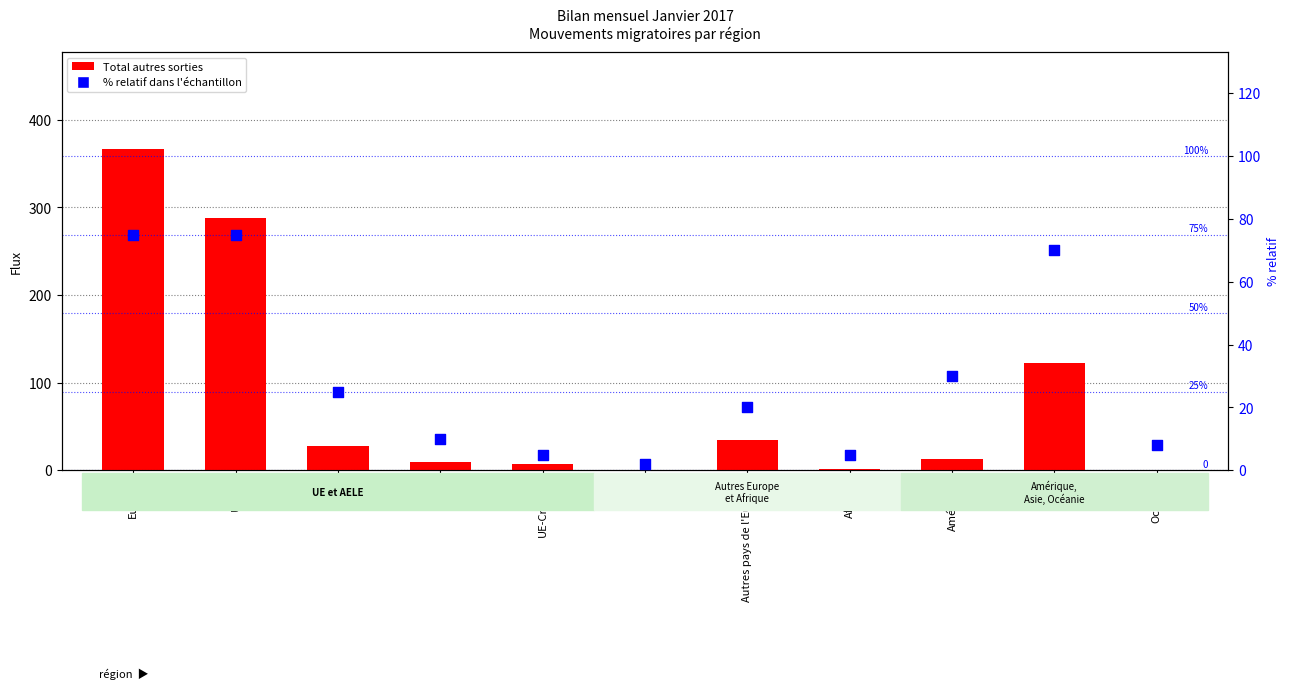

Which series has the largest Y range (max minus min)?

Total autres sorties